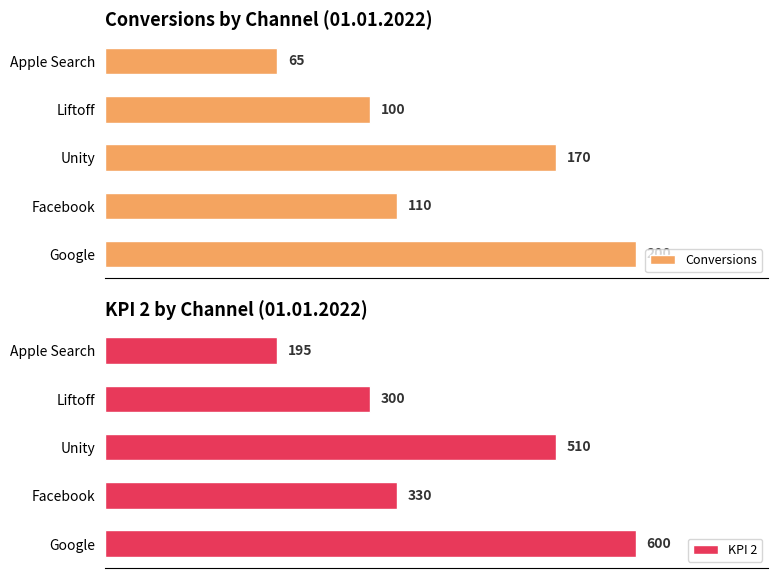

Reading left to right, extract all data points from this chart.

Conversions: 65	100	170	110	200
KPI 2: 195	300	510	330	600